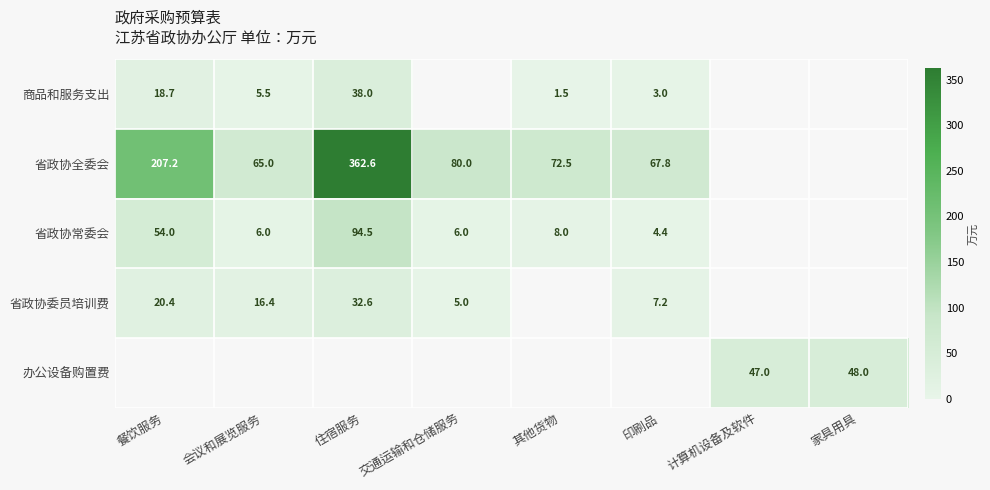

Which series has the largest range (max minus min)?

省政协全委会